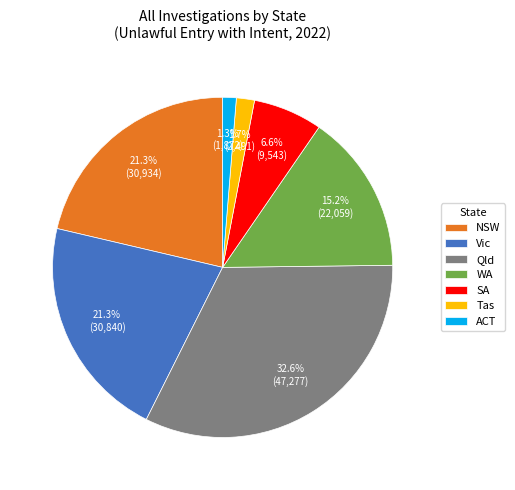

Which has a higher value, NSW or ACT?

NSW